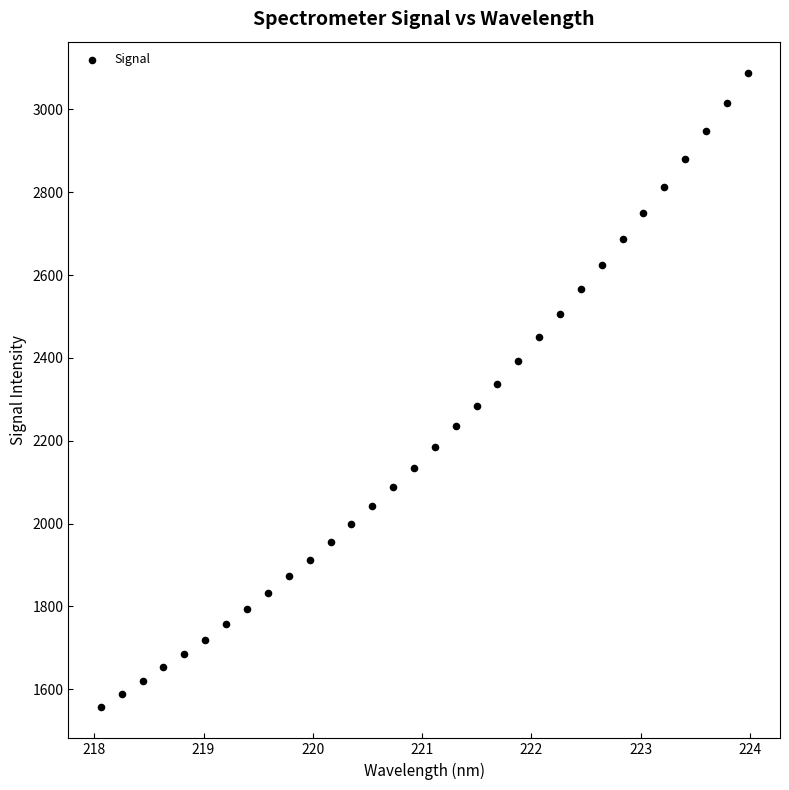

What is the range of X values (max minus min)?

5.9